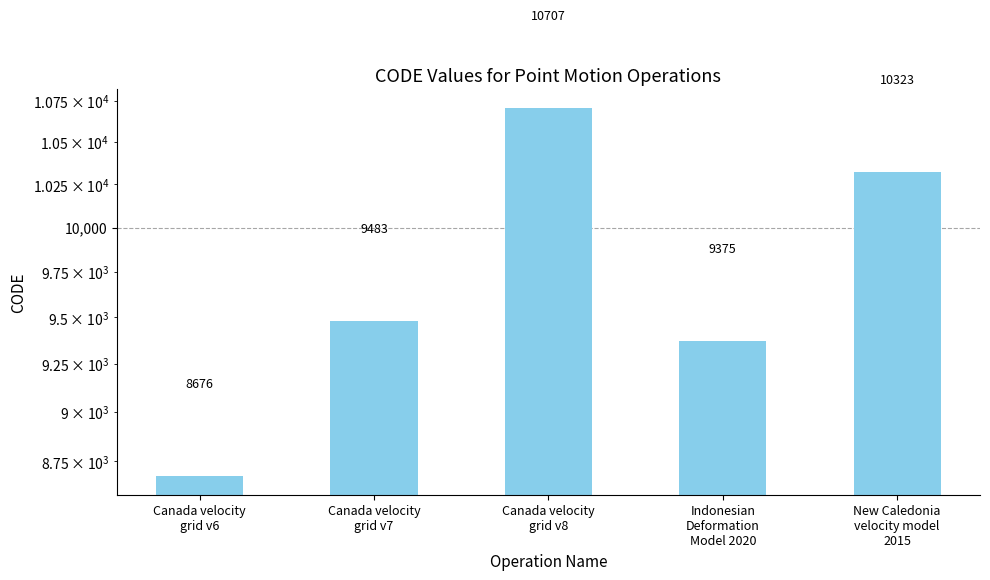

What is the average value?

9713